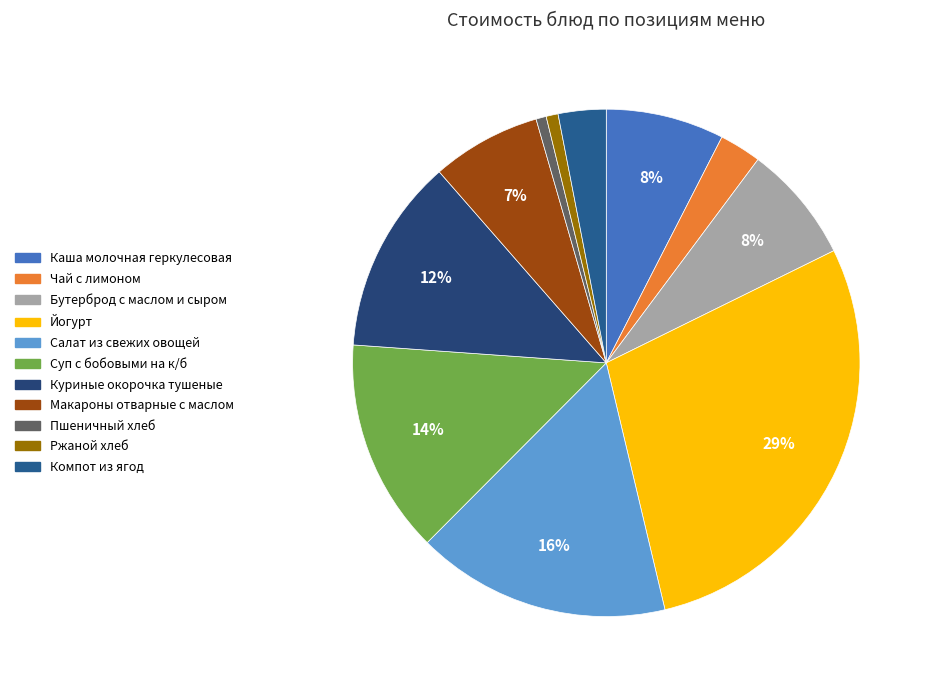

Rank the categories by value from lowest to highest.

Пшеничный хлеб, Ржаной хлеб, Чай с лимоном, Компот из ягод, Макароны отварные с маслом, Бутерброд с маслом и сыром, Каша молочная геркулесовая, Куриные окорочка тушеные, Суп с бобовыми на к/б, Салат из свежих овощей, Йогурт